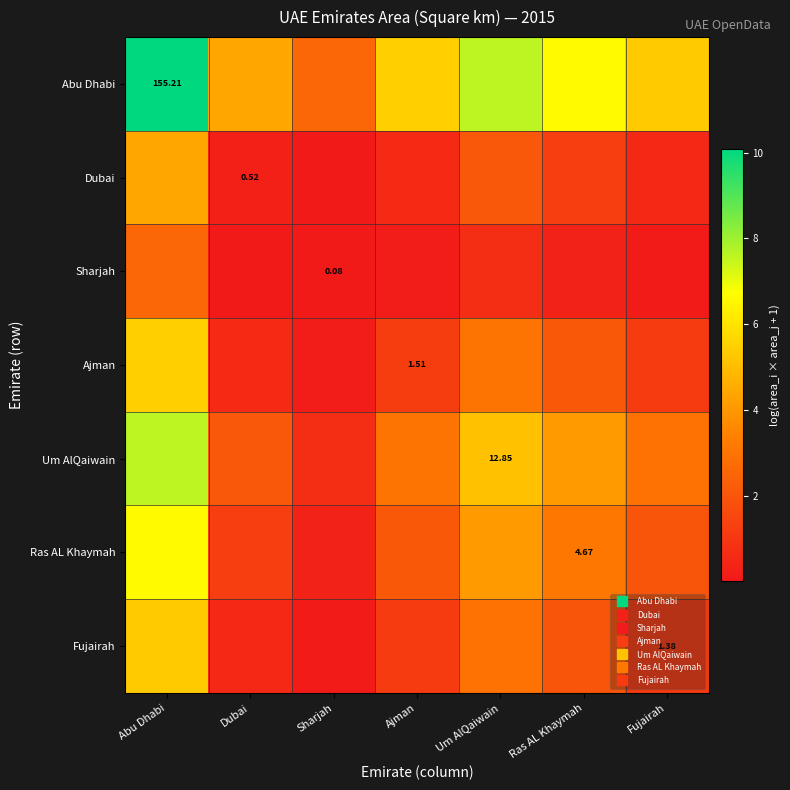

Where is Ajman nearest to the value 2?

Ras AL Khaymah